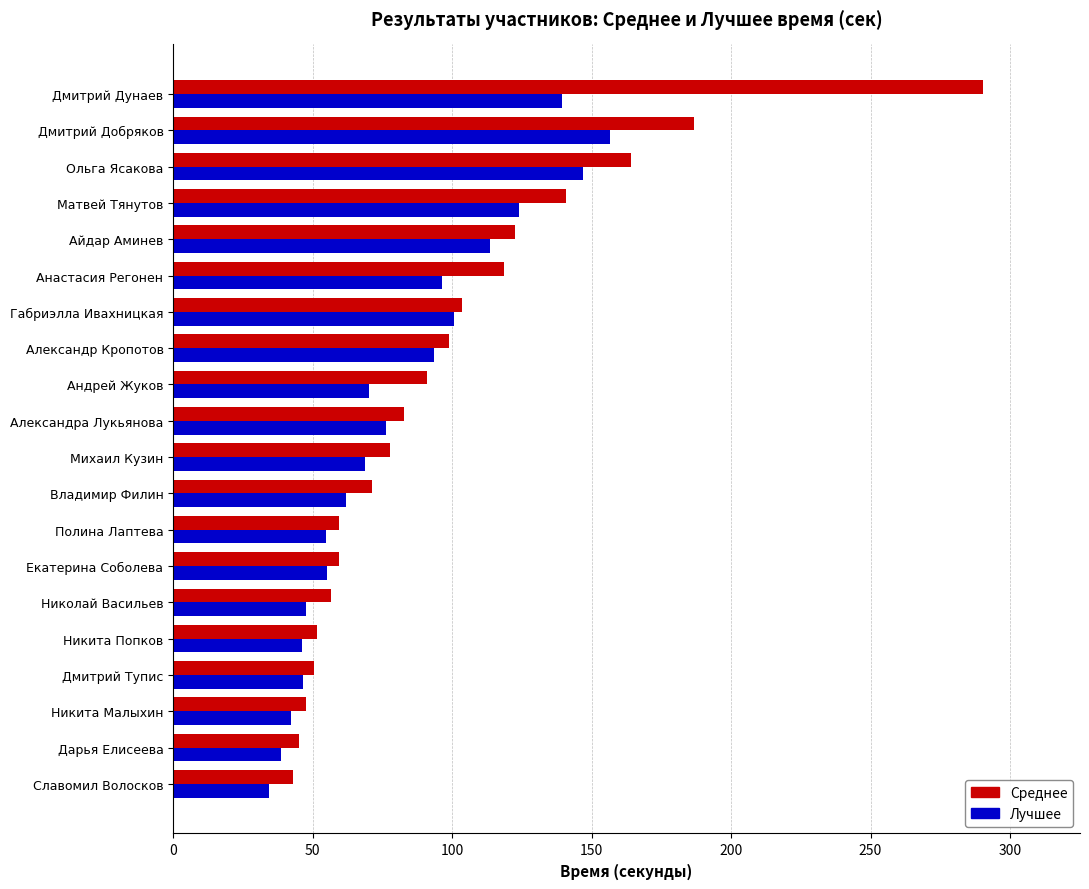

At Ольга Ясакова, list the series in order from smallest to largest.

Лучшее, Среднее